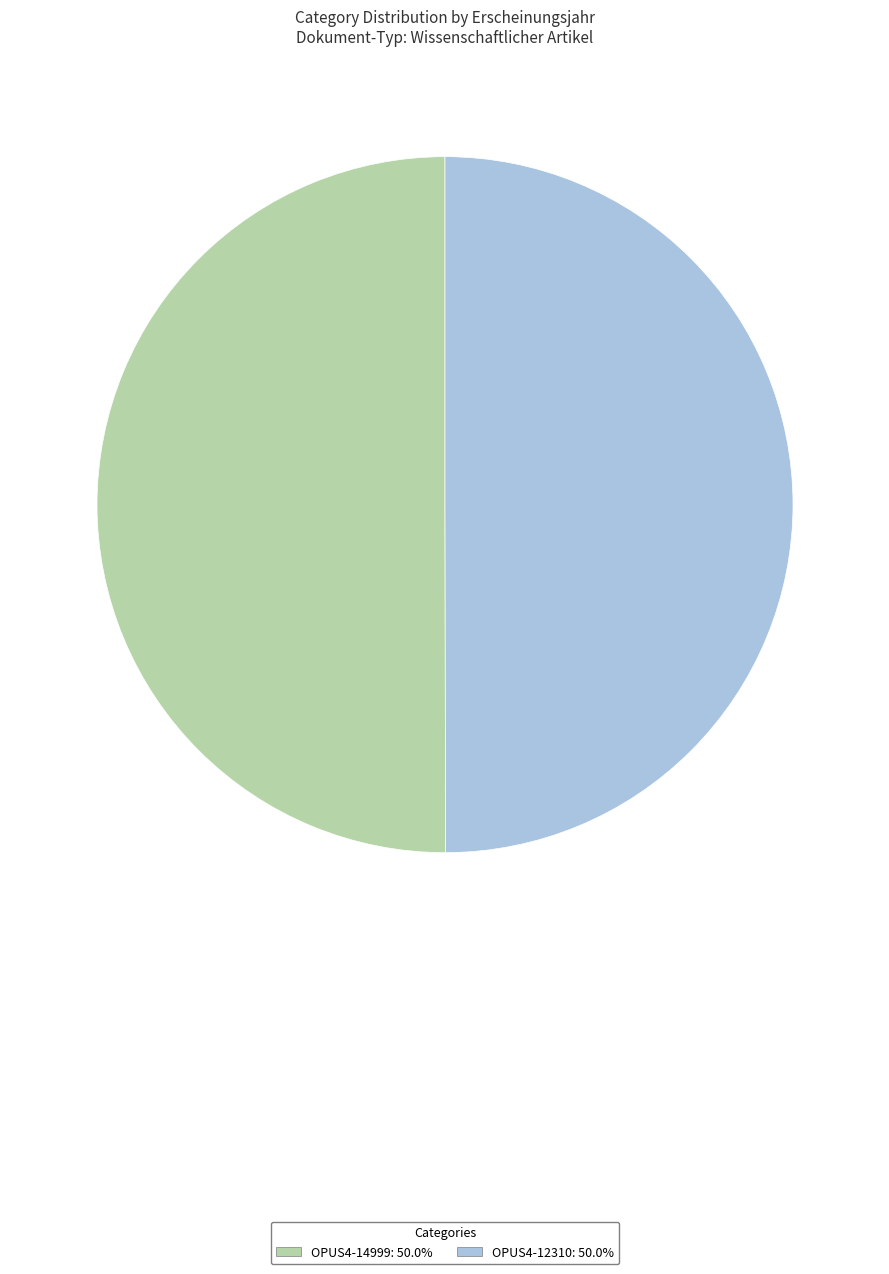

True or false: OPUS4-12310 accounts for 63% of the total.

False